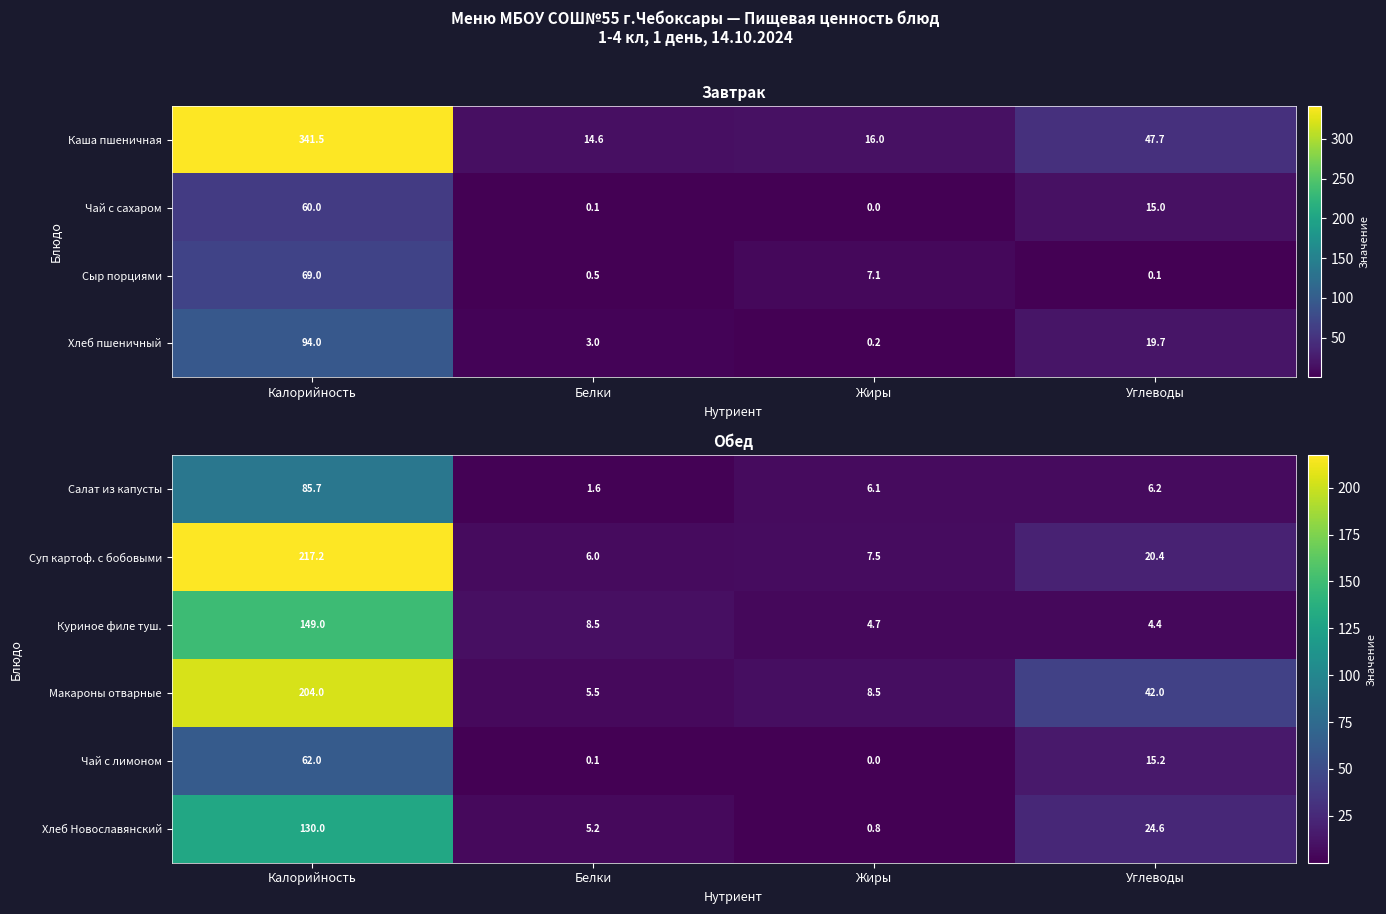

Is it true that Макароны отварные equals 8.5 at Жиры?

True